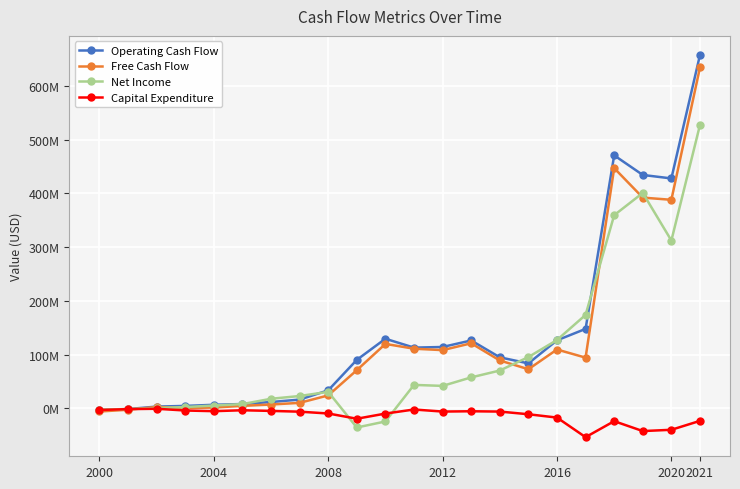

List the series in order of their peak value, lowest first.

Capital Expenditure, Net Income, Free Cash Flow, Operating Cash Flow